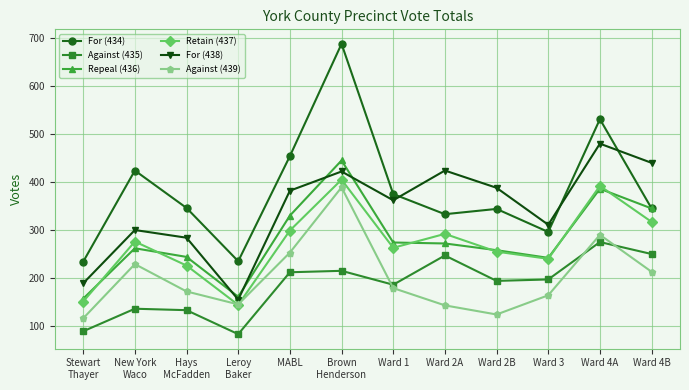

Which label corresponds to the smallest value in the chart?

Leroy
Baker